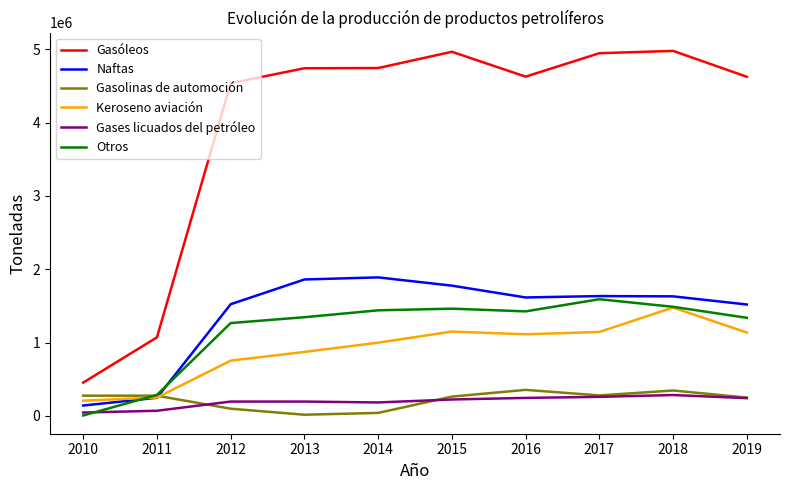

What is the difference between the maximum and second lowest values in the Otros series?

1306128